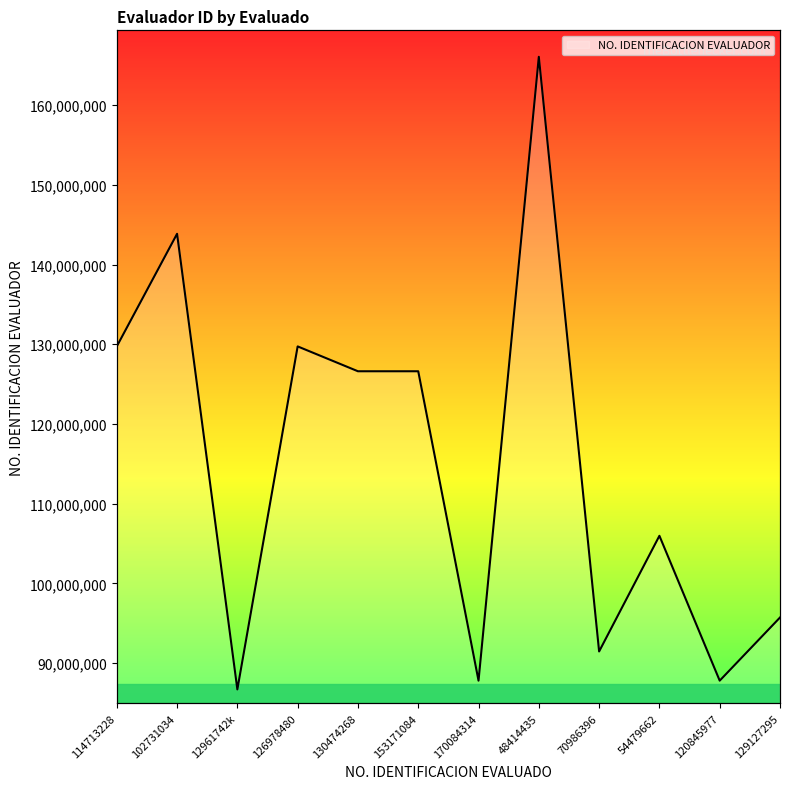

At which label is the value closest to 126374894?

130474268